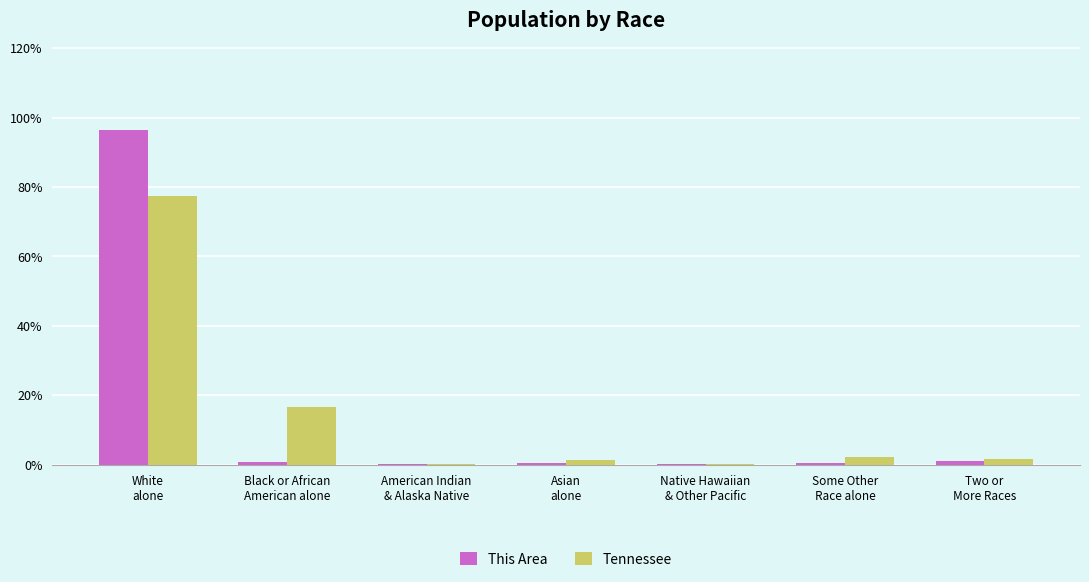

How many groups of bars are there?

7